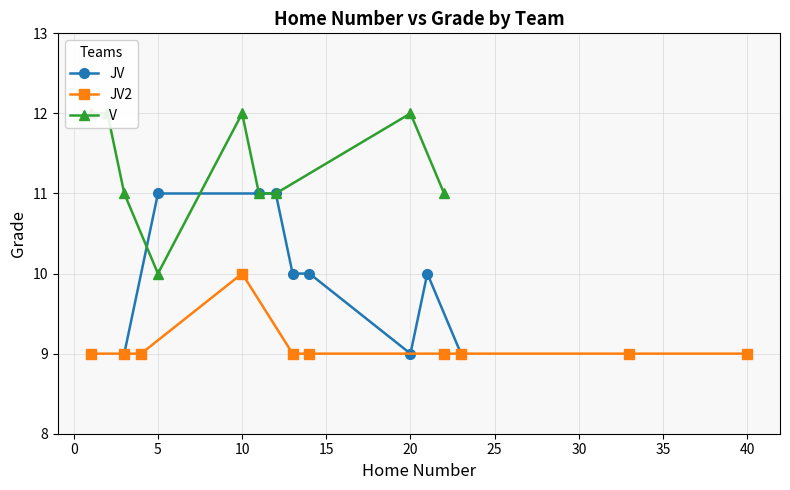

The JV series shows 9 at 20. True or false?

True